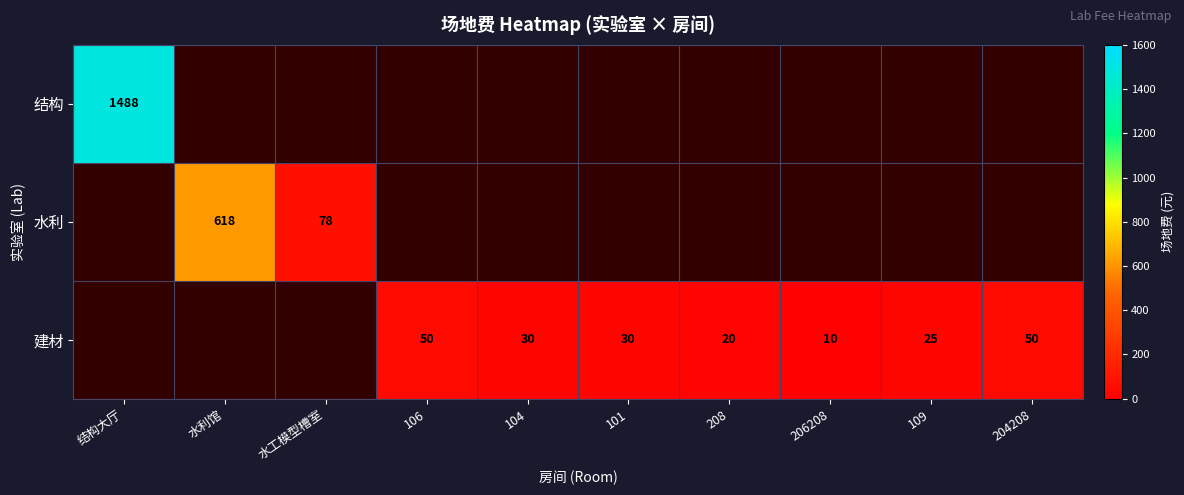

Which category has the highest value across all series?

结构大厅